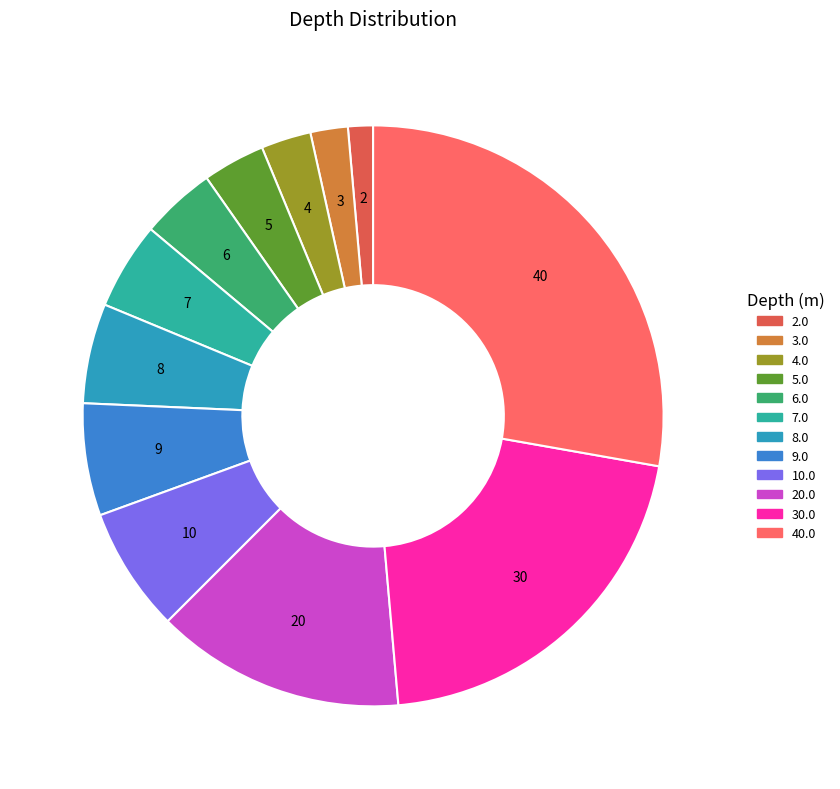

Does any single category account for the majority?

No